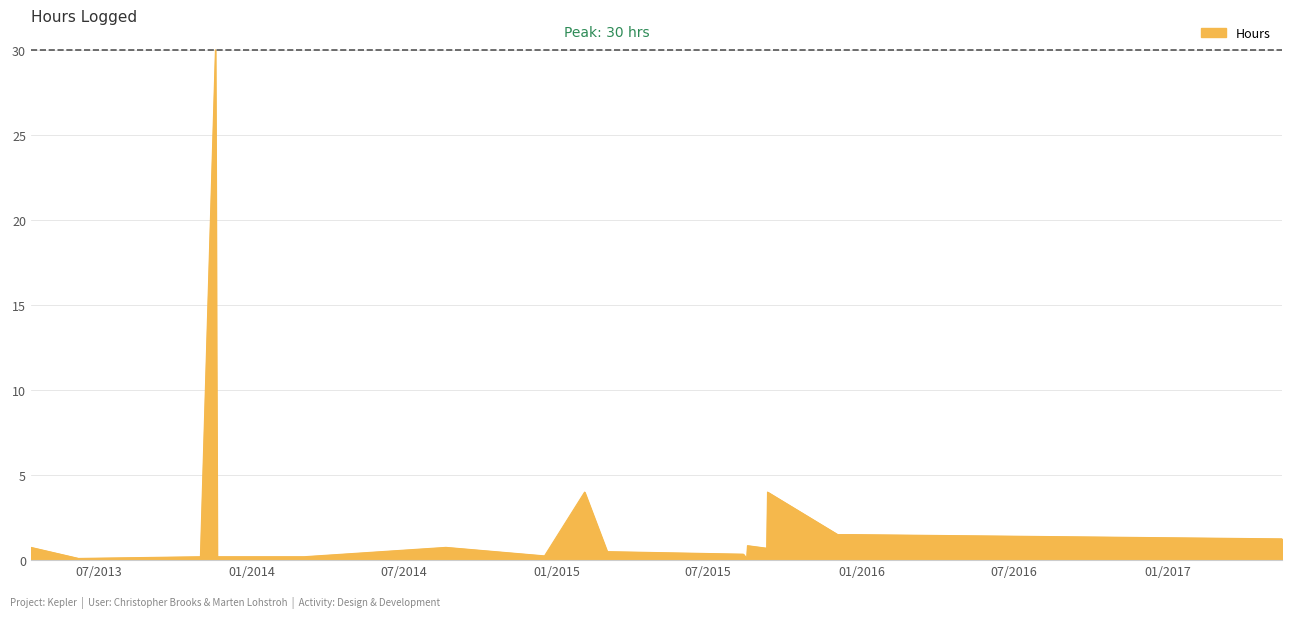

What is the difference between the maximum and minimum values?

29.9